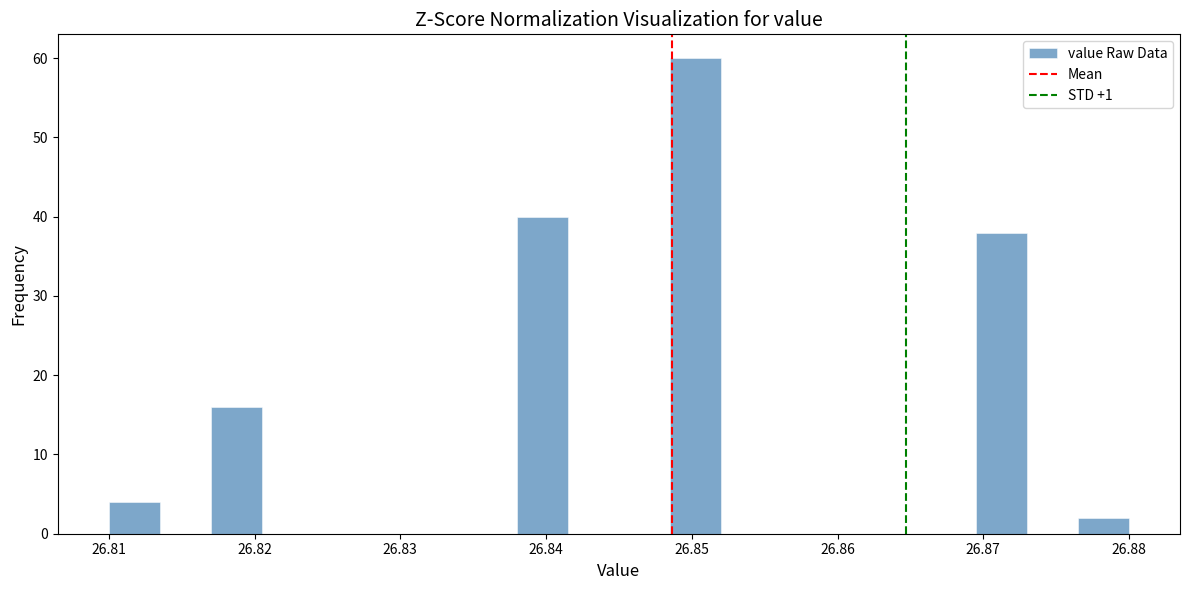

Read against the x-axis, roughly where is the centre of the tallest bar?

26.850